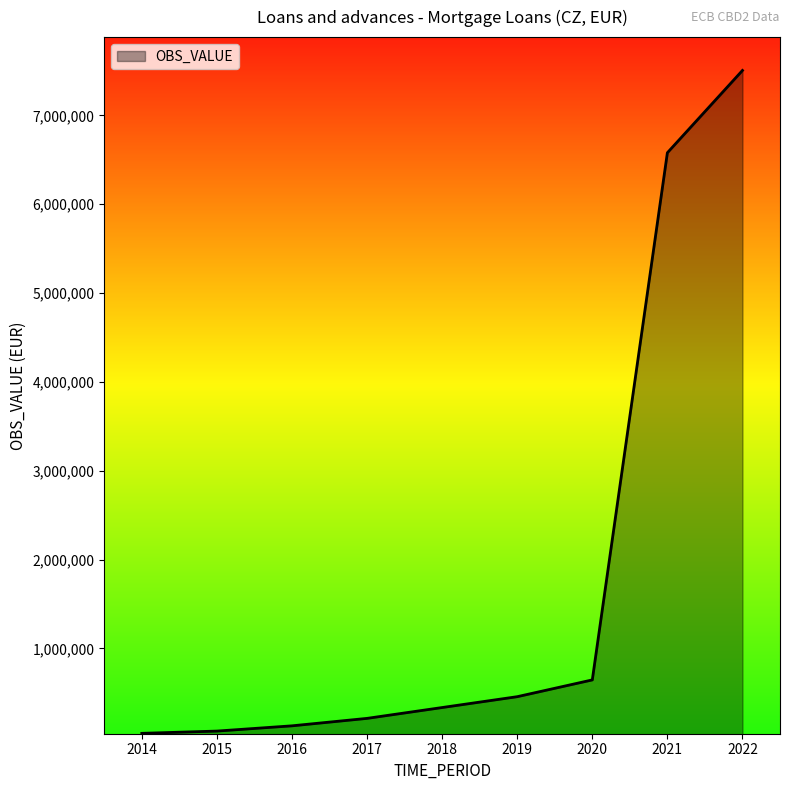

What is the sum of all values?

15969019